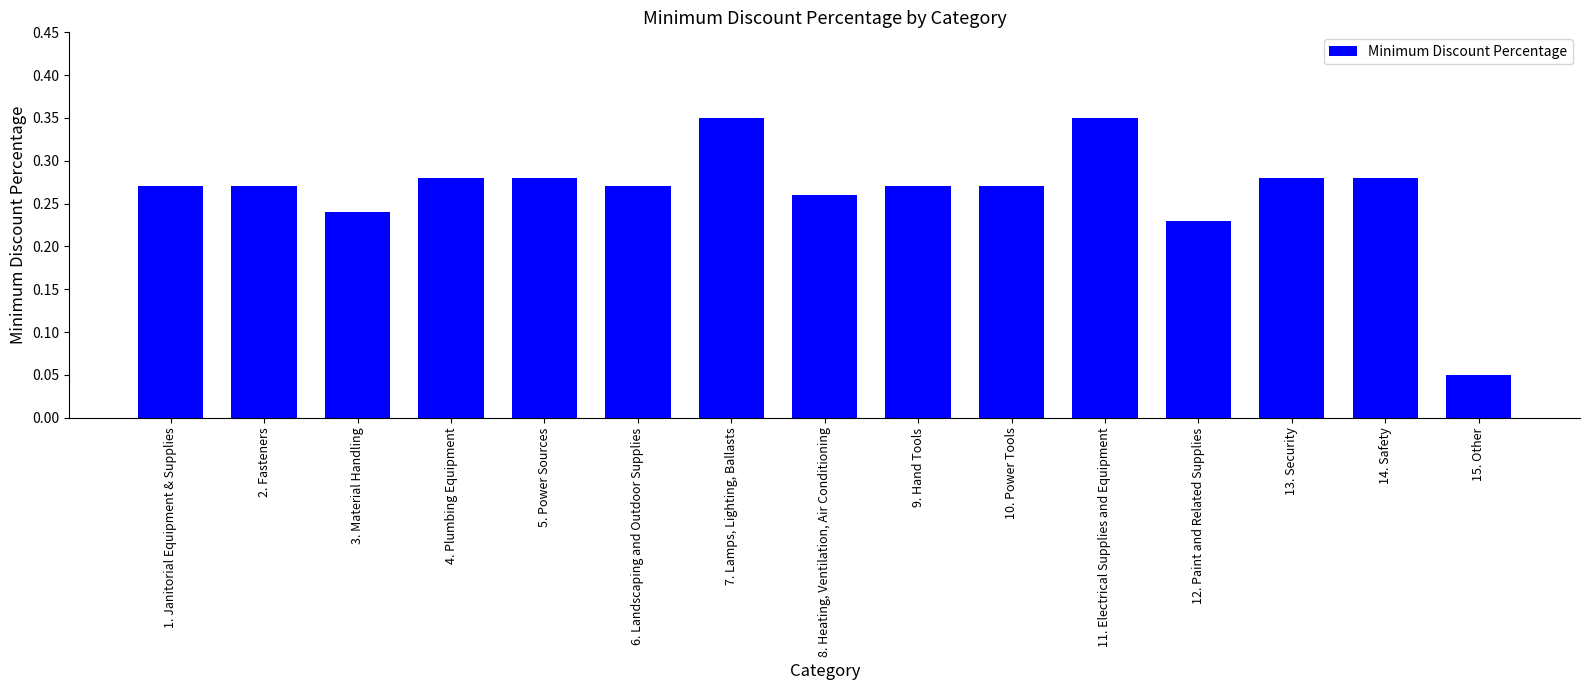

What is the sum of the values at 4. Plumbing Equipment and 6. Landscaping and Outdoor Supplies?

0.6